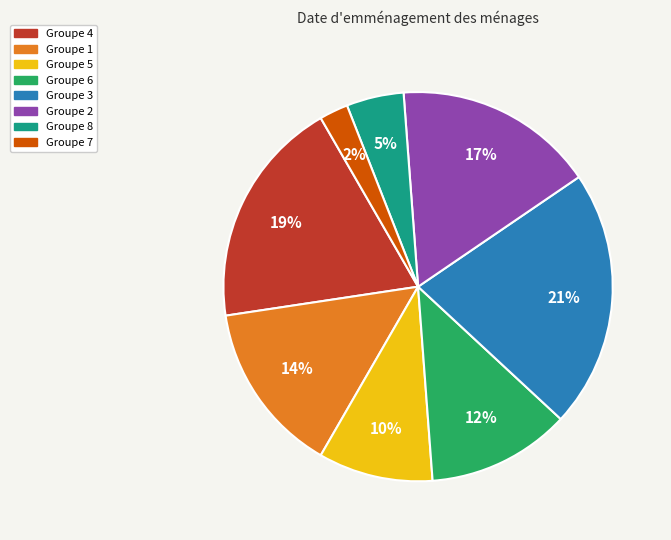

How many slices are in this pie chart?

8